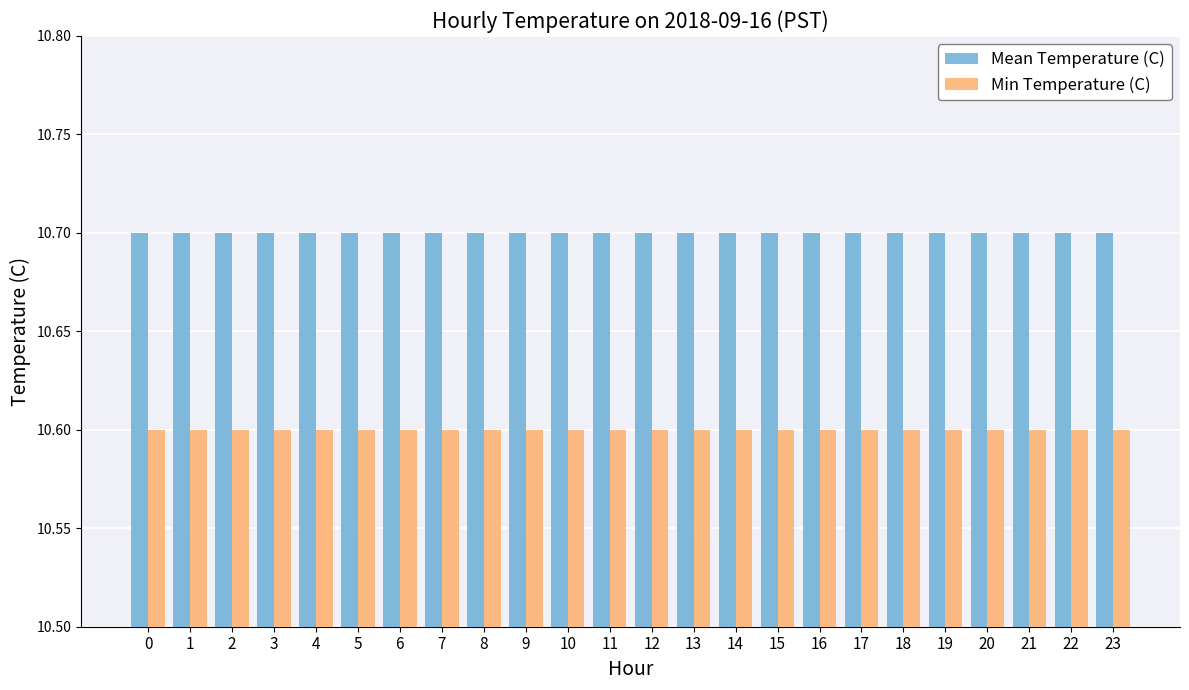

What are all the series names shown in the legend?

Mean Temperature (C), Min Temperature (C)